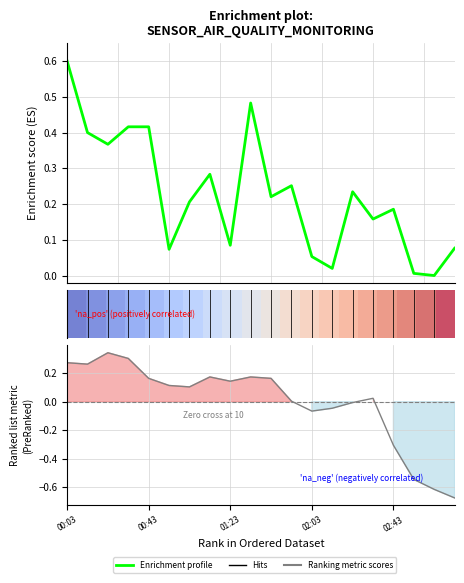

True or false: Enrichment profile has a value of 0.2 at 10.

True